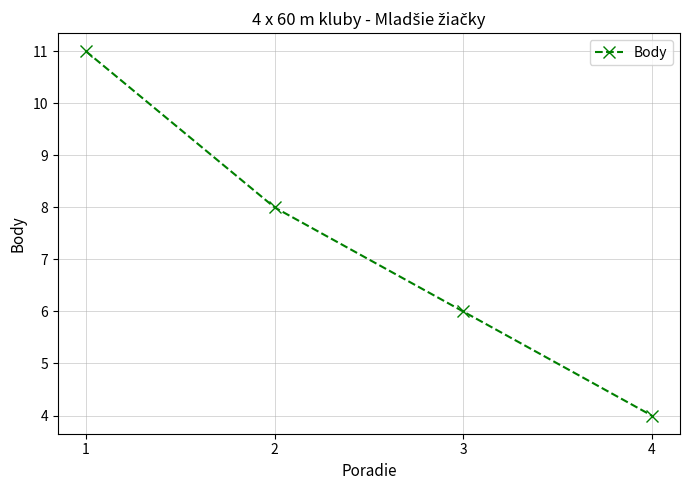

List the labels in order of value, largest first.

1, 2, 3, 4